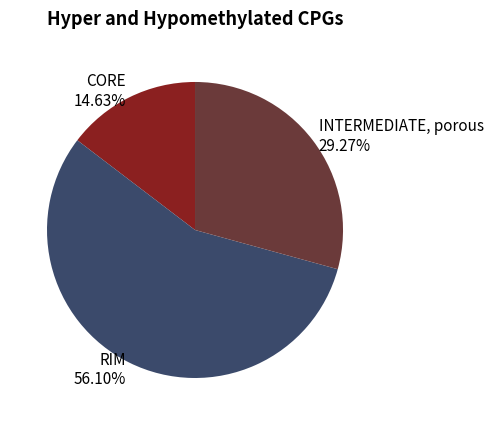

Is it true that INTERMEDIATE, porous is 37% of the pie?

False